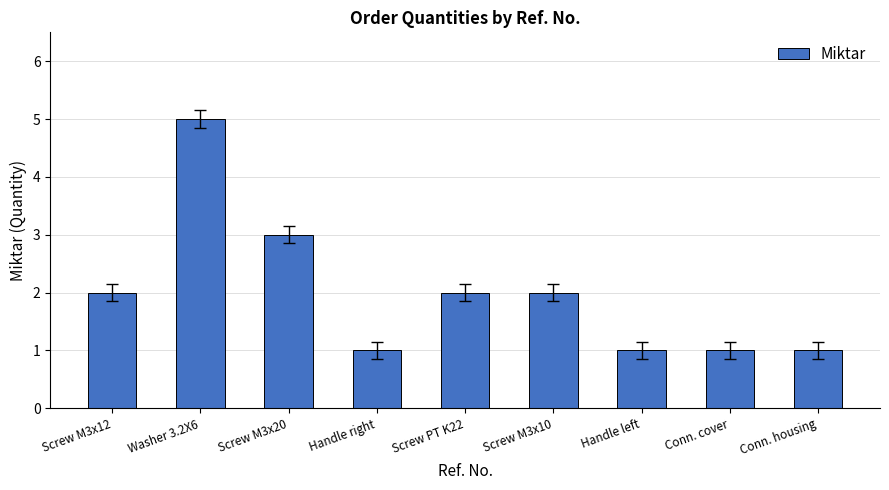

What is the sum of the values at Handle left and Screw M3x12?

3